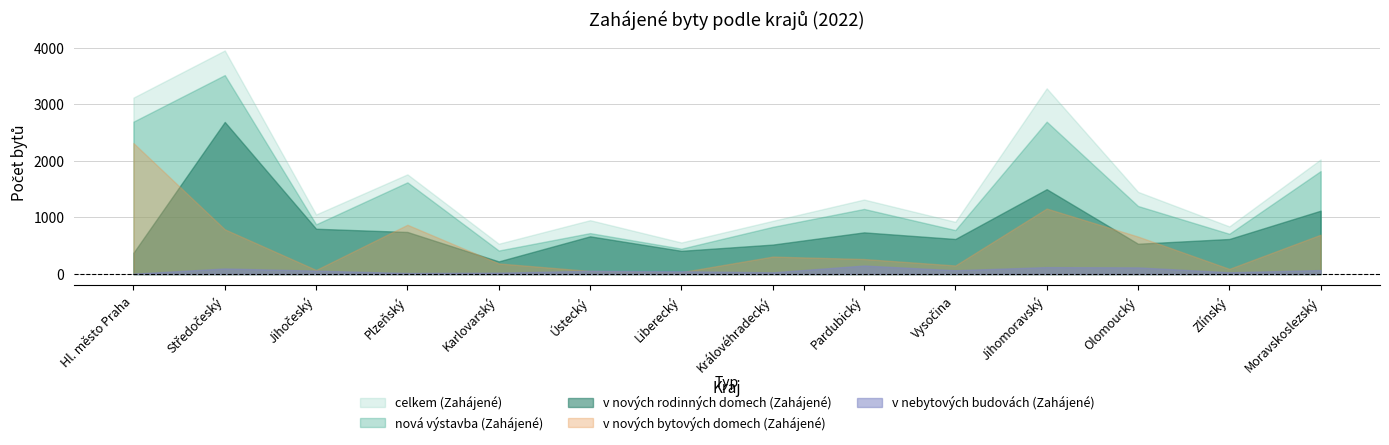

What is the label of the 3rd point from the right?

Olomoucký